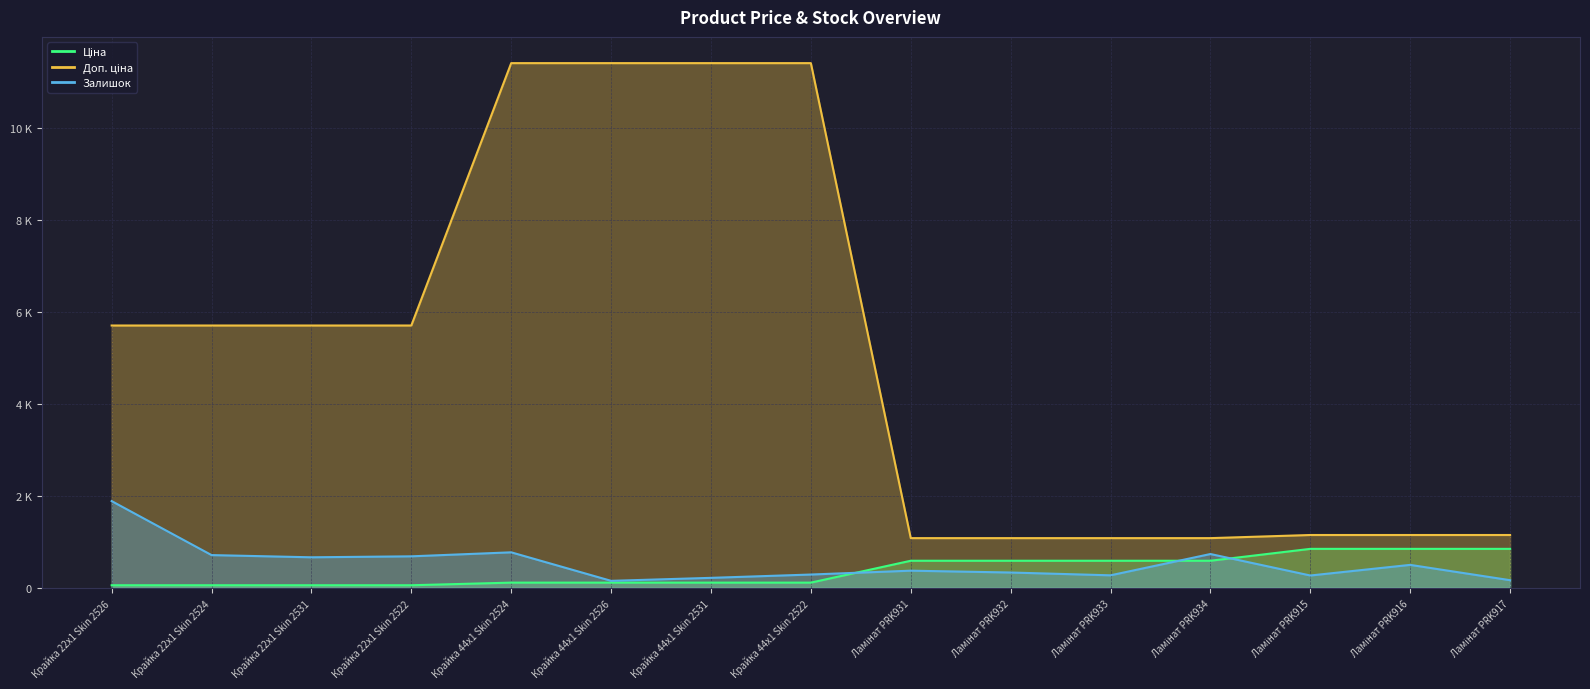

True or false: Доп. ціна has a value of 343.8 at Ламінат PRK915.

False